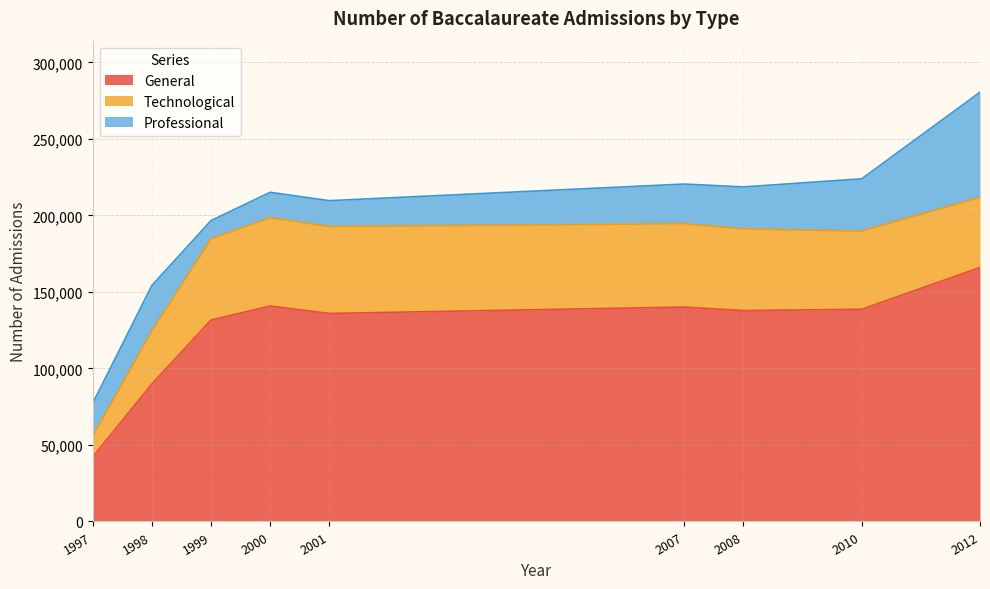

Where does the General series first go above 137779?

2000